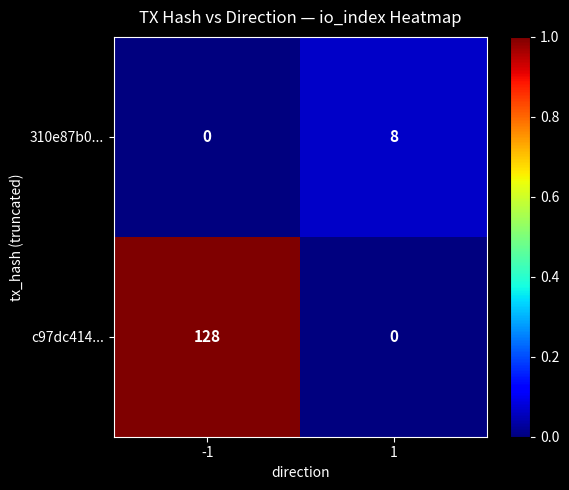

Read the 310e87b0... value at 1.

8